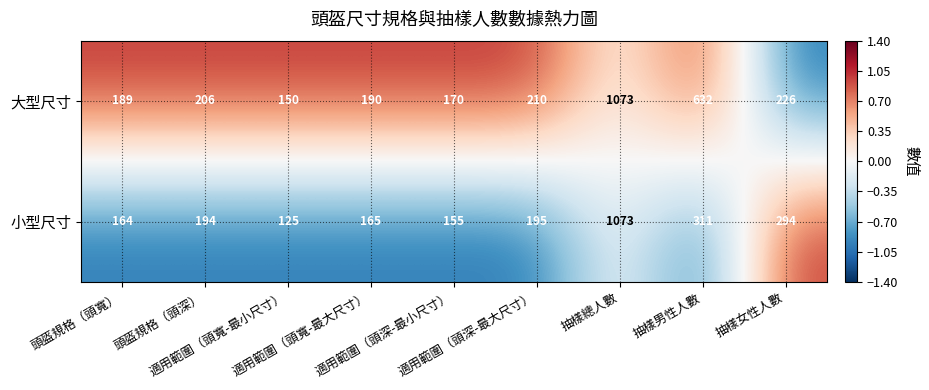

What is the maximum value for 小型尺寸?

1073